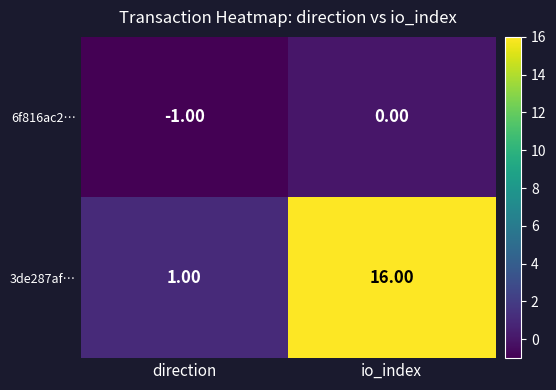

How many series are shown in this chart?

2